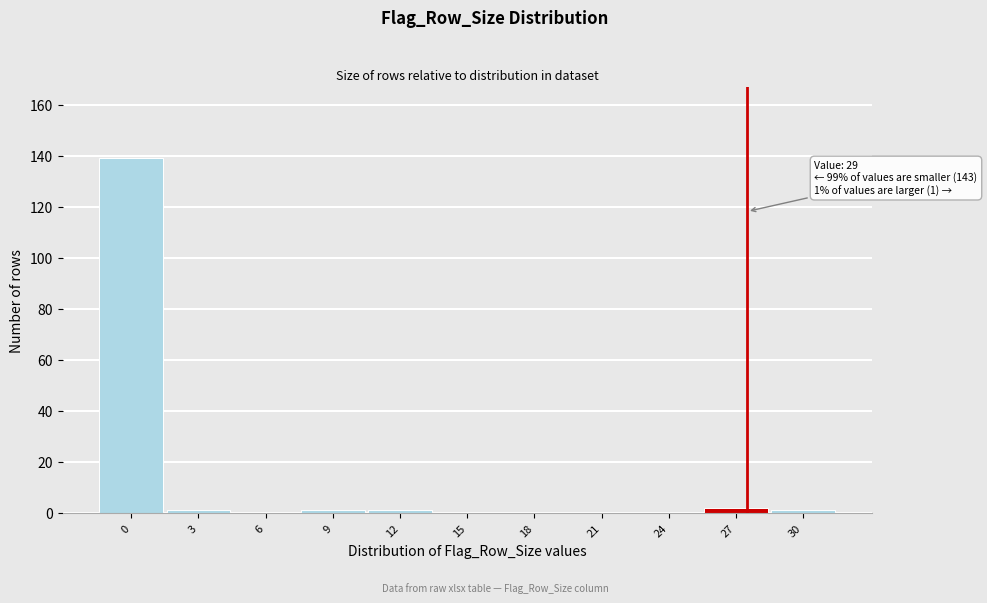

Reading left to right, what are all the values shown in this chart?

0=139	3=1	6=0	9=1	12=1	15=0	18=0	21=0	24=0	27=2	30=1